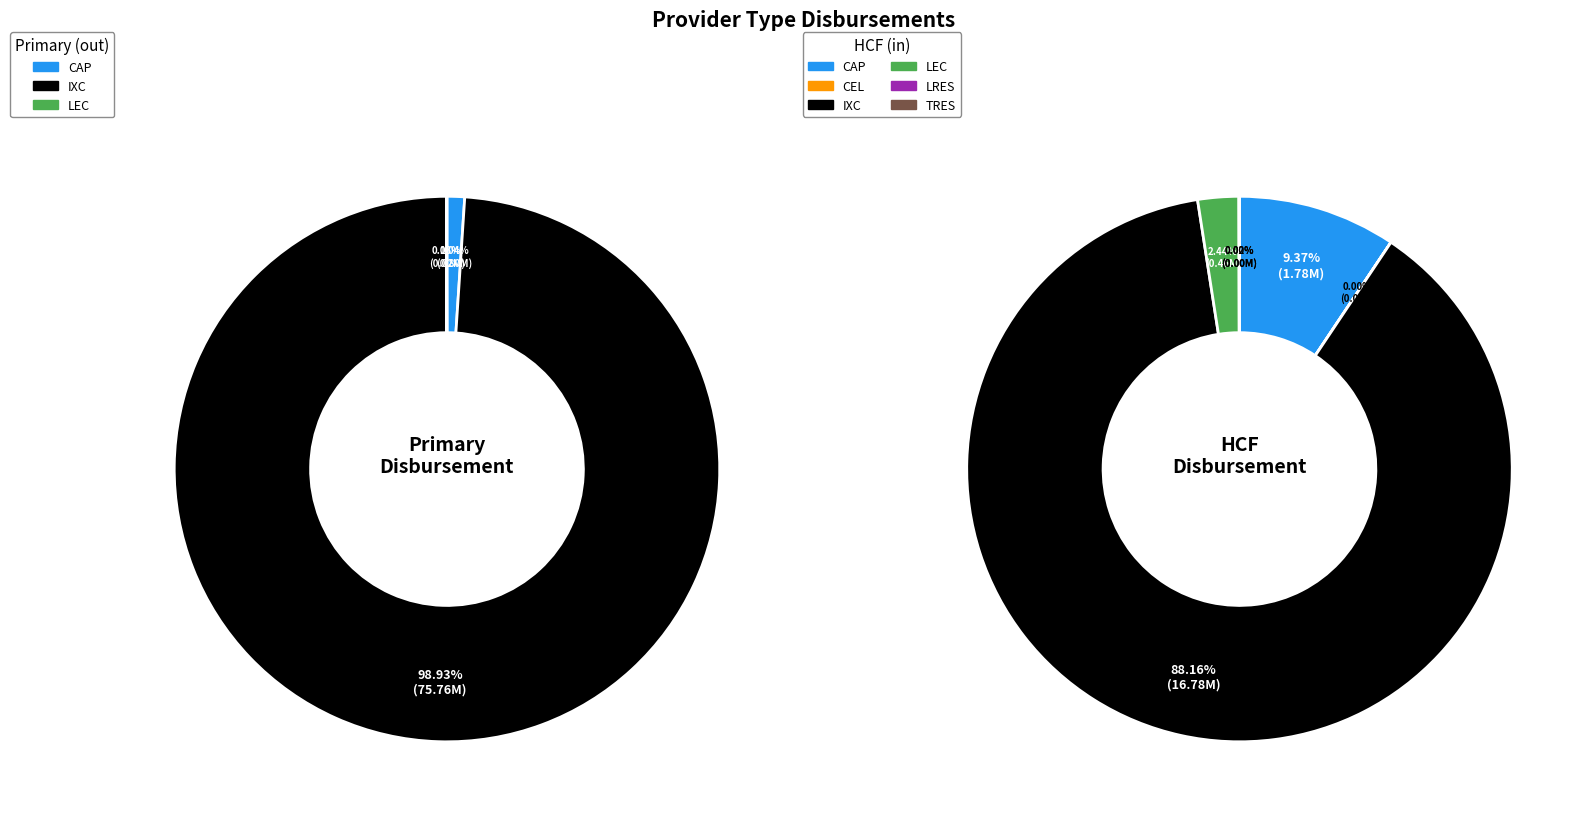

Which category has the smallest portion of the pie?

CEL